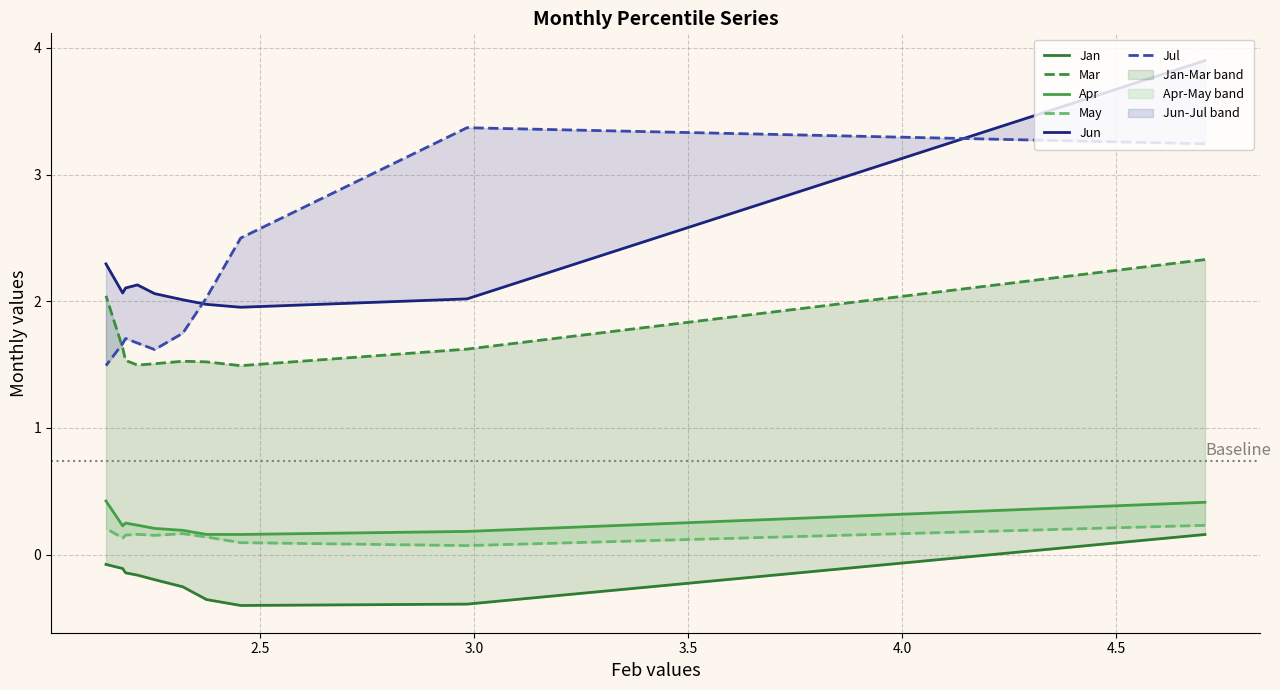

How many data points does each series have?

10